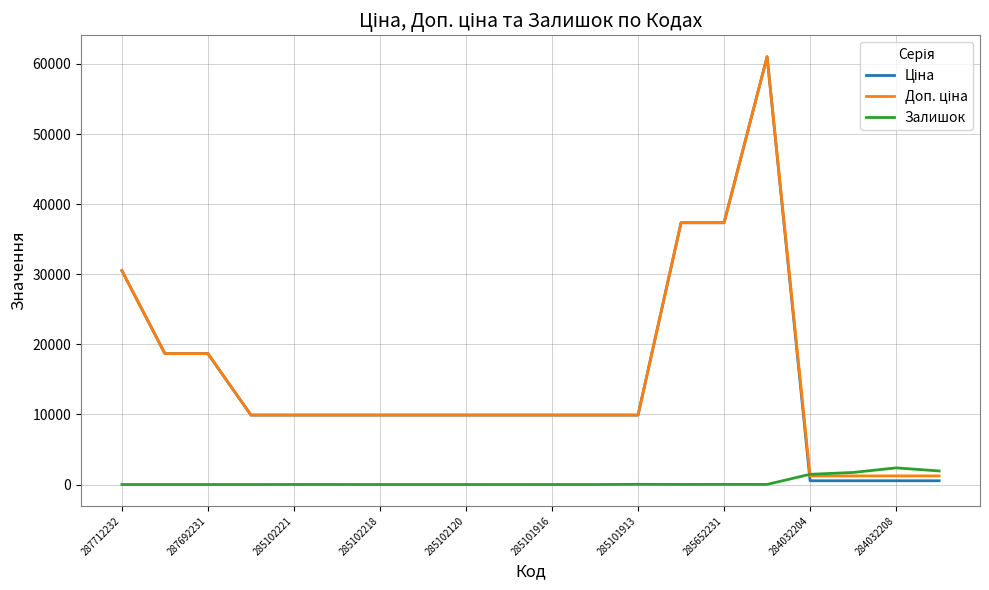

What is the lowest value of the Доп. ціна series?

1227.2